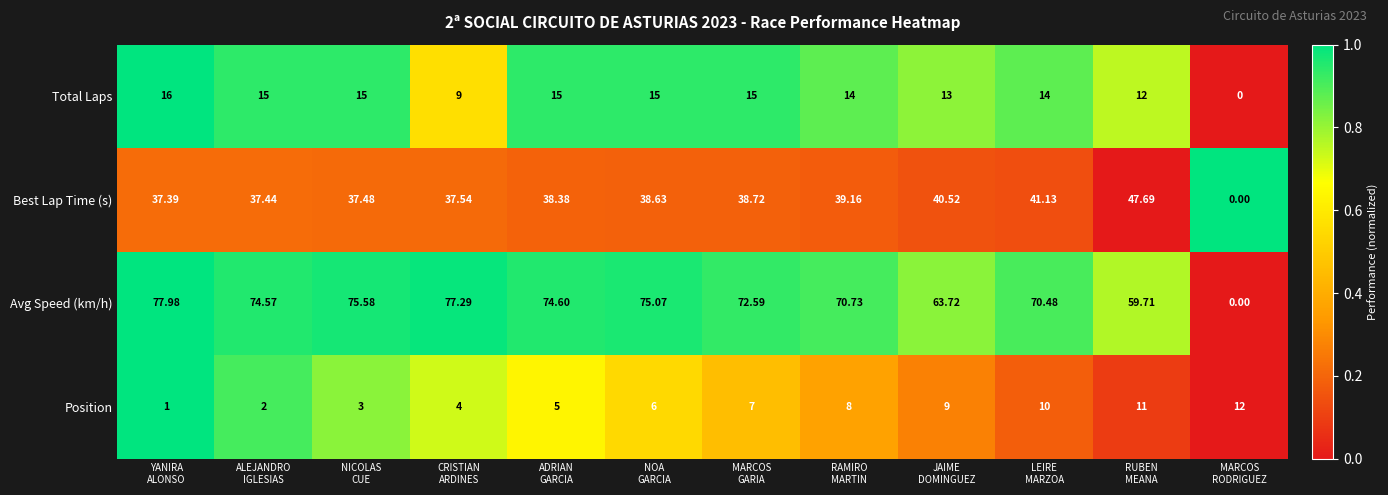

Which series has the largest total across all categories?

Avg Speed (km/h)